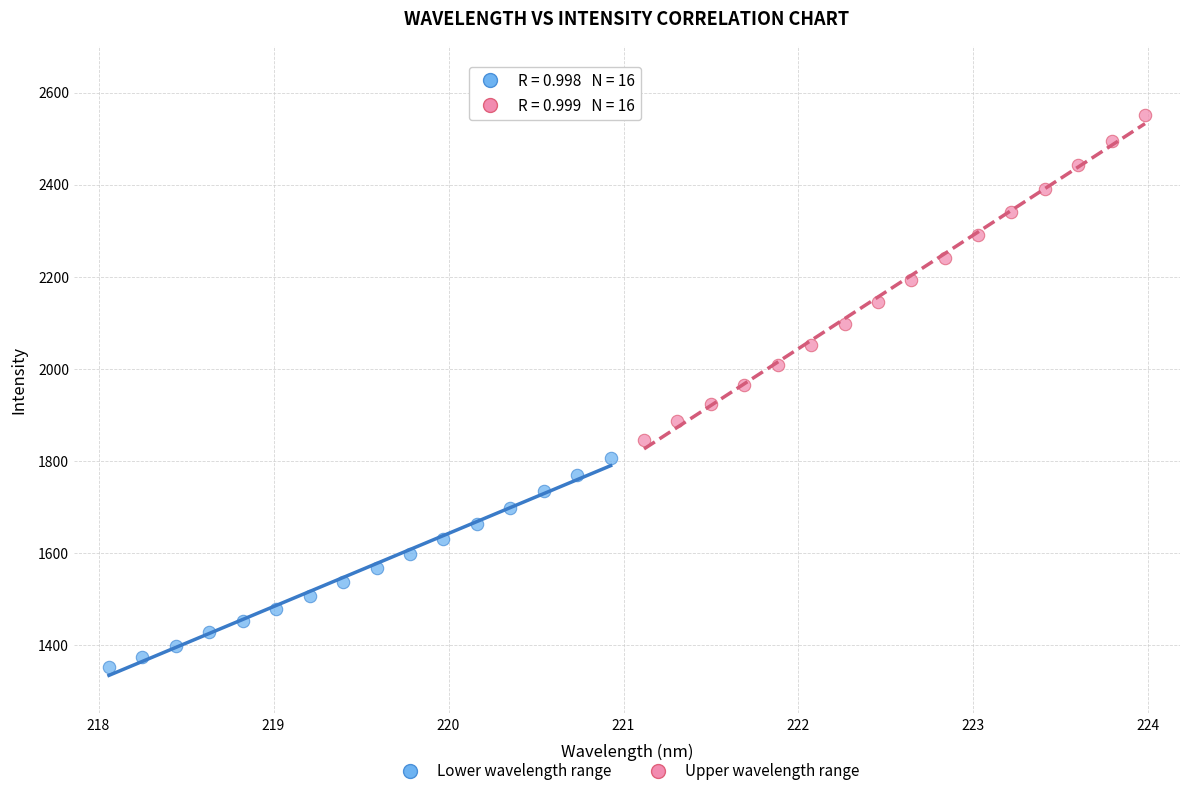

Which series reaches the maximum Y coordinate?

Upper wavelength range